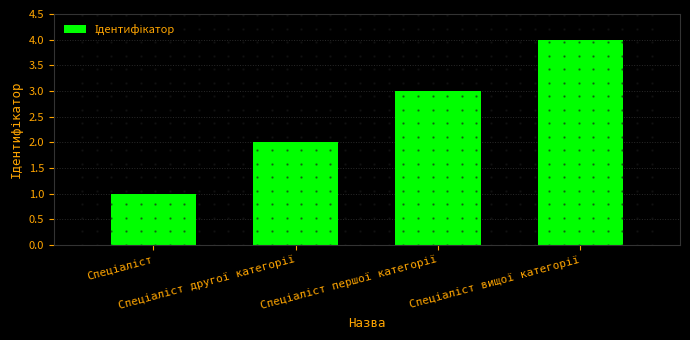

How many values are between 2 and 4?

3